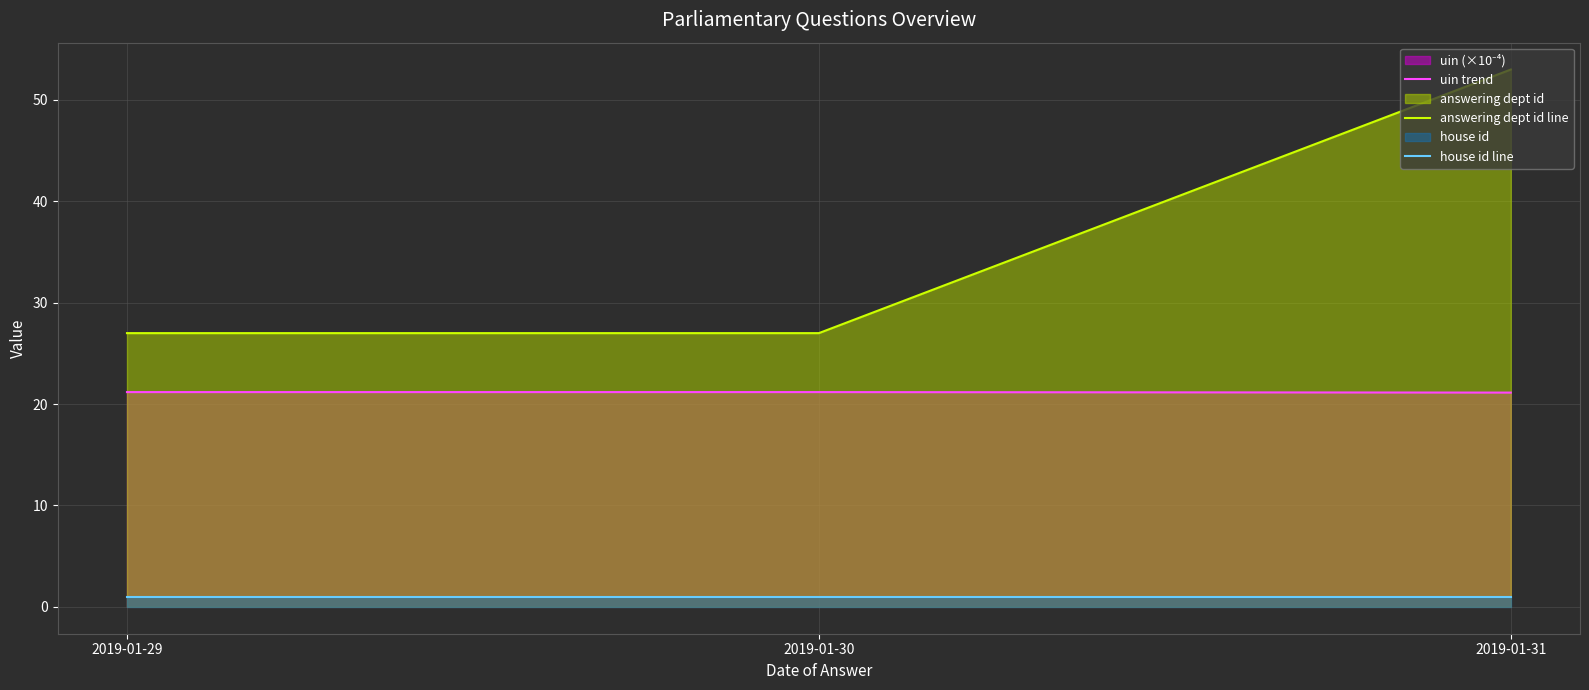

Reading left to right, list all the values displayed in this chart.

uin trend: 2019-01-29=21.2	2019-01-30=21.2	2019-01-31=21.1
answering dept id line: 2019-01-29=27.0	2019-01-30=27.0	2019-01-31=53.0
house id line: 2019-01-29=1.0	2019-01-30=1.0	2019-01-31=1.0